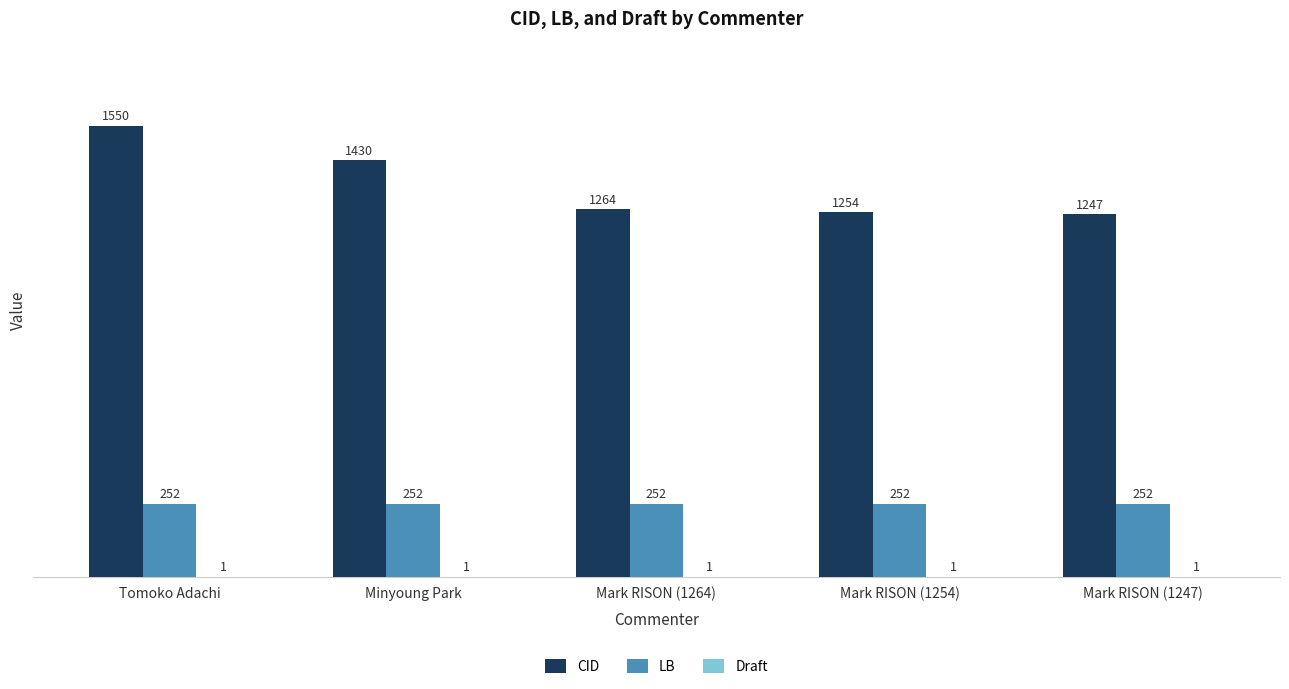

What is the sum of all LB values?

1260